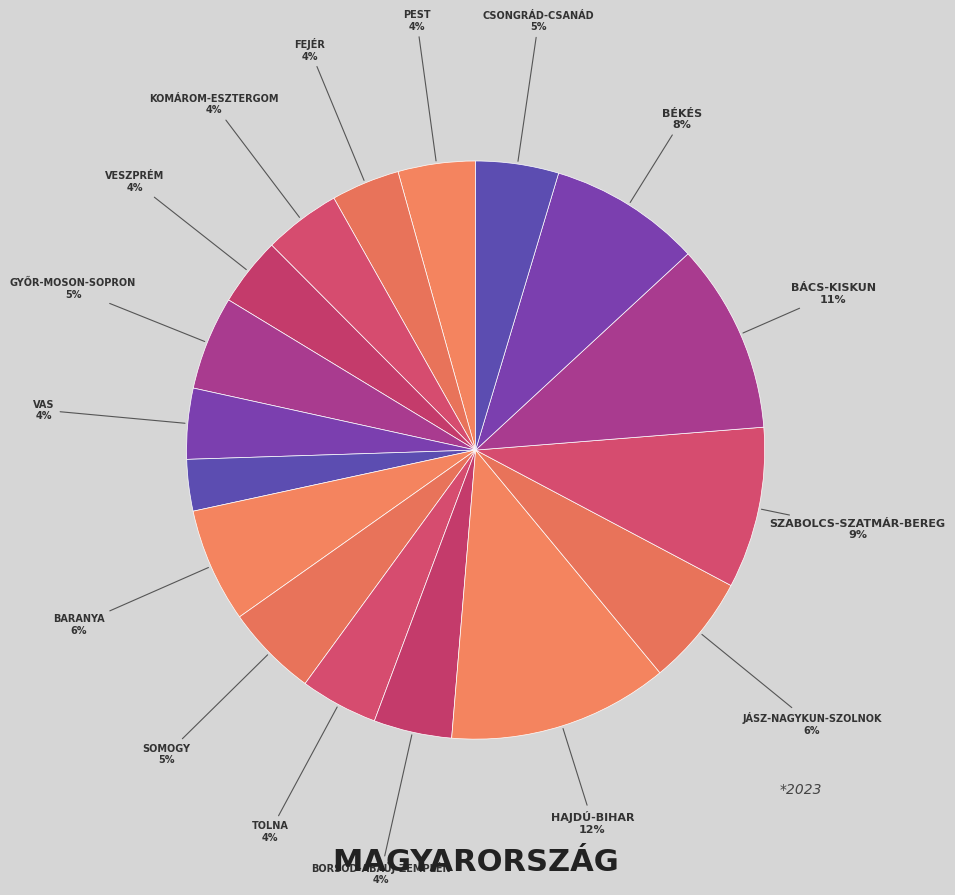

To the nearest percent, what is the difference between the largest and smallest slice percentages?

9%